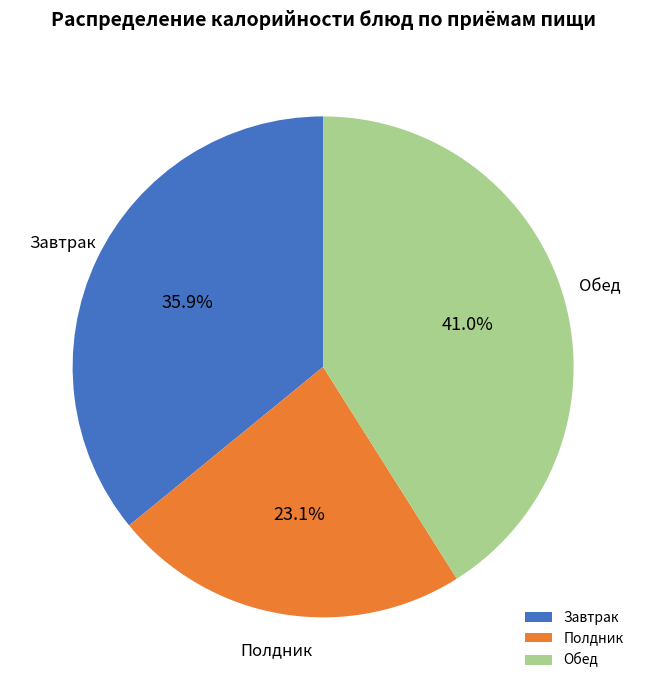

Count the number of slices in the pie.

3